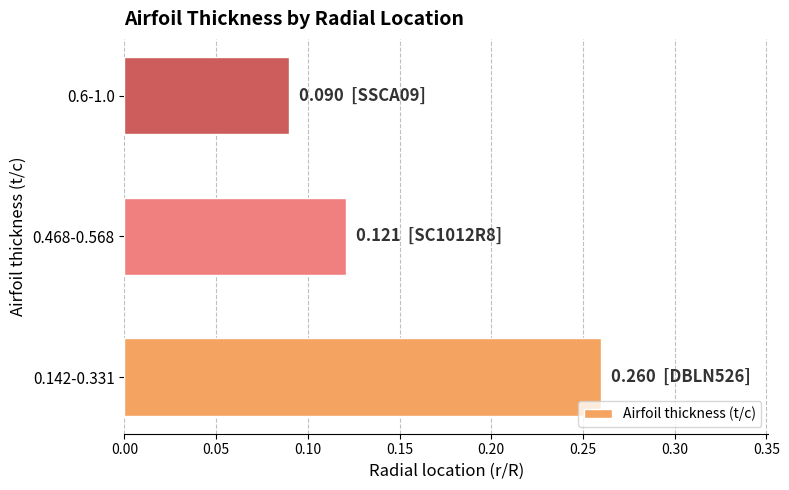

At which label is the value closest to 0?

0.6-1.0